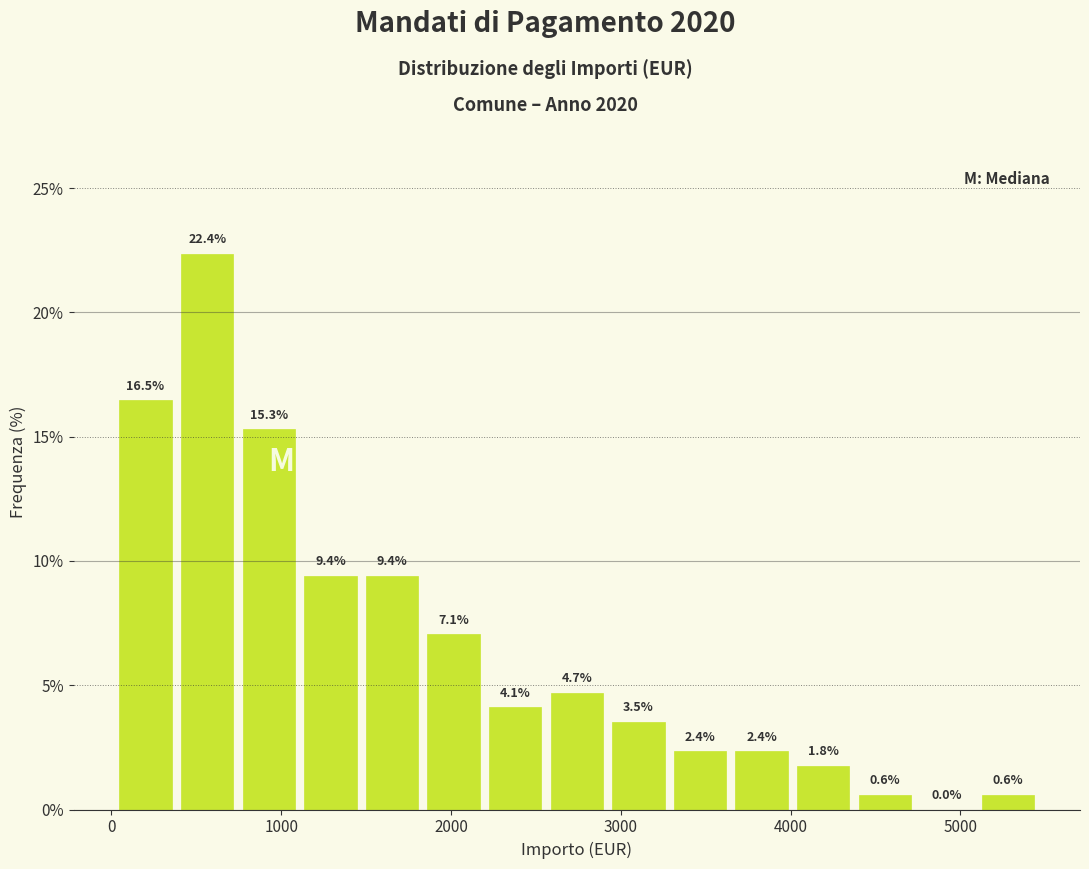

Read against the x-axis, roughly where is the centre of the tallest bar?

600